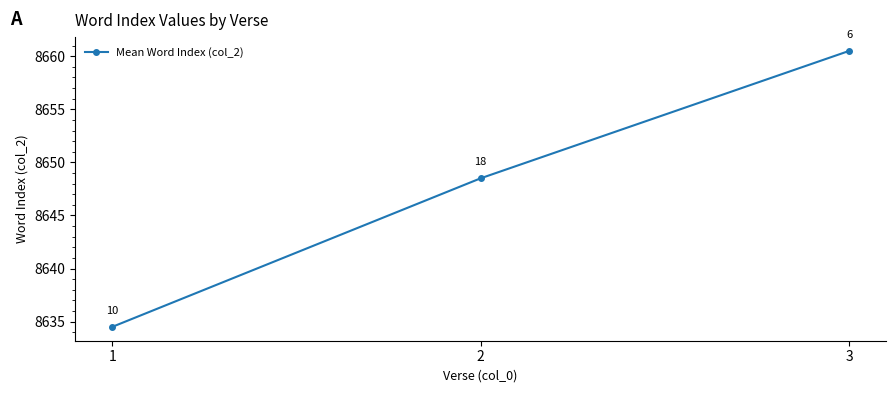

What is the change in value from 2 to 3?

+12.0